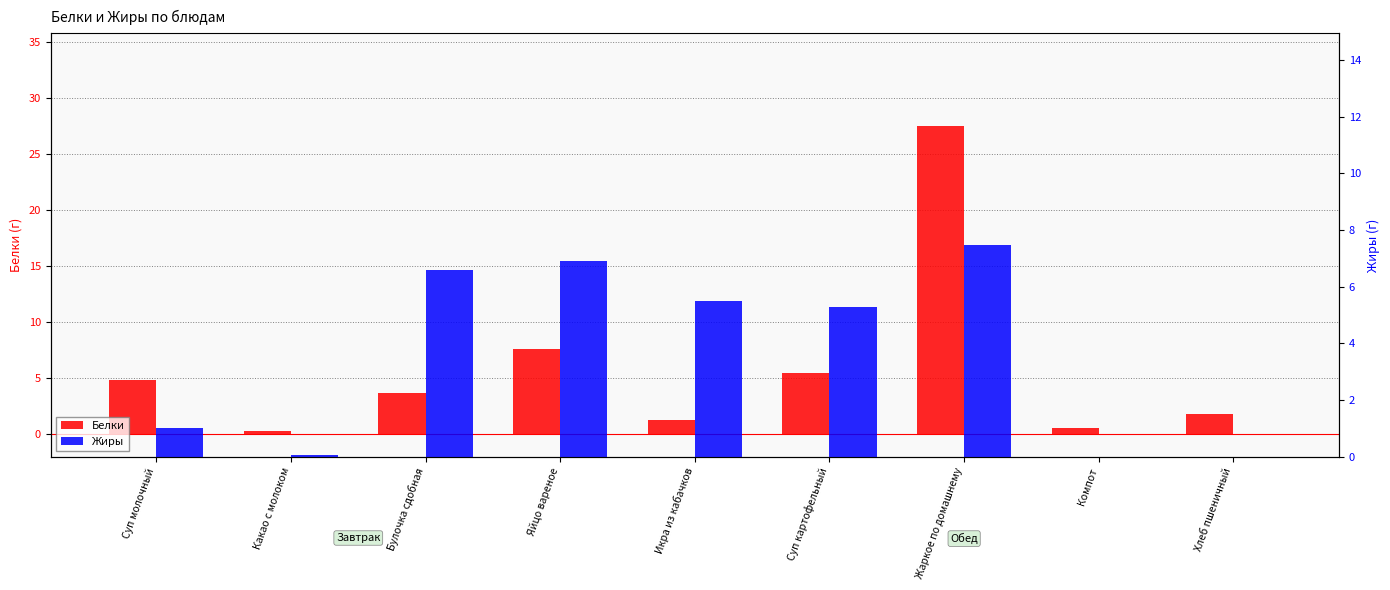

At how many categories does at least one series exceed 24?

1